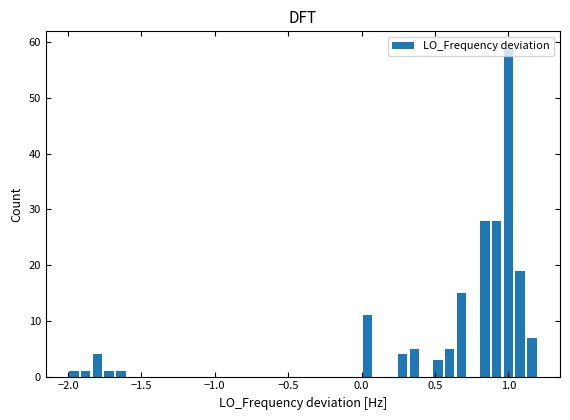

Read against the x-axis, roughly where is the centre of the tallest bar?

1.00